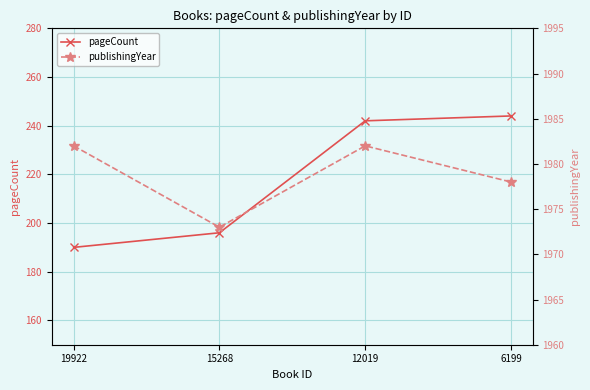

Is this an area chart (filled region under the line)?

No